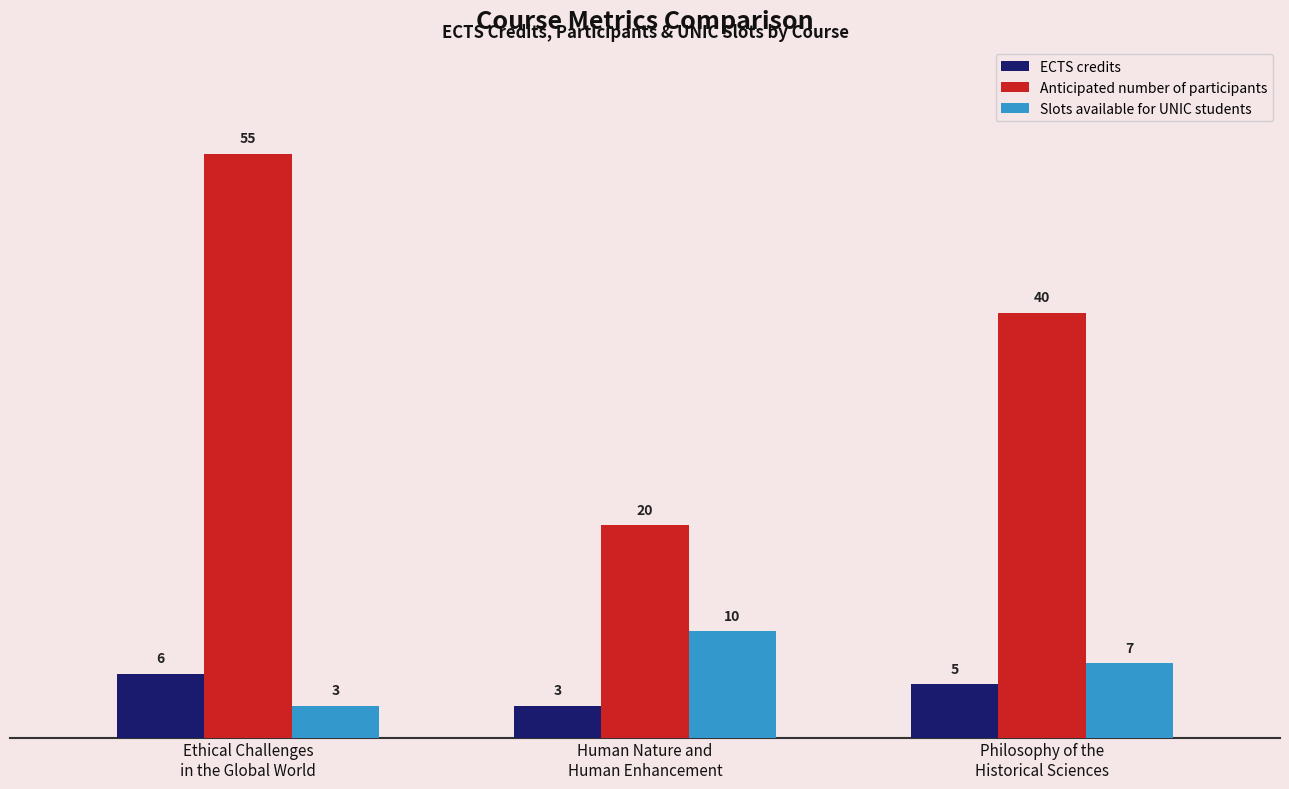

At how many categories does at least one series exceed 6?

3